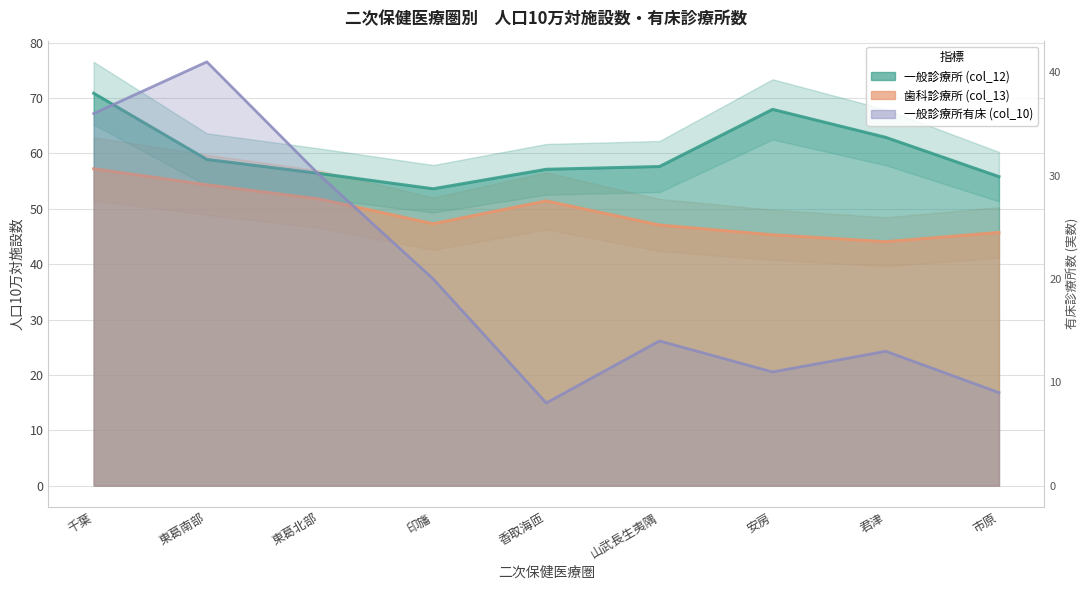

What are all the series names shown in the legend?

一般診療所 (col_12), 歯科診療所 (col_13), 一般診療所有床 (col_10)